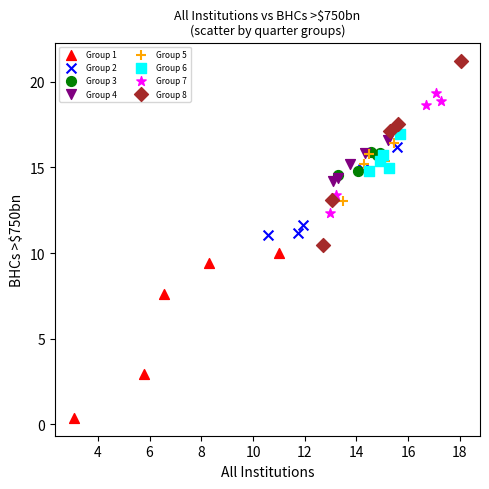

Which series reaches the maximum Y coordinate?

Group 8